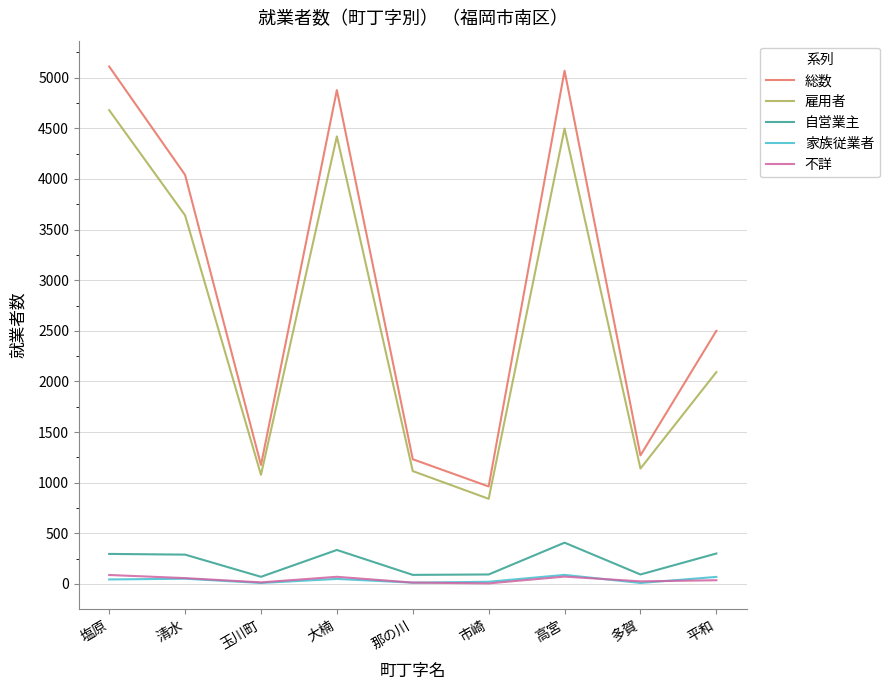

At how many categories does at least one series exceed 4414?

3